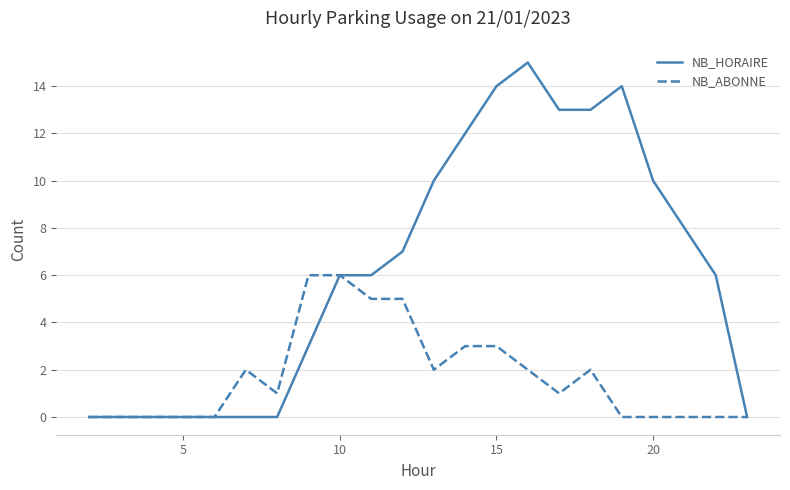

How many lines are shown in the chart?

2